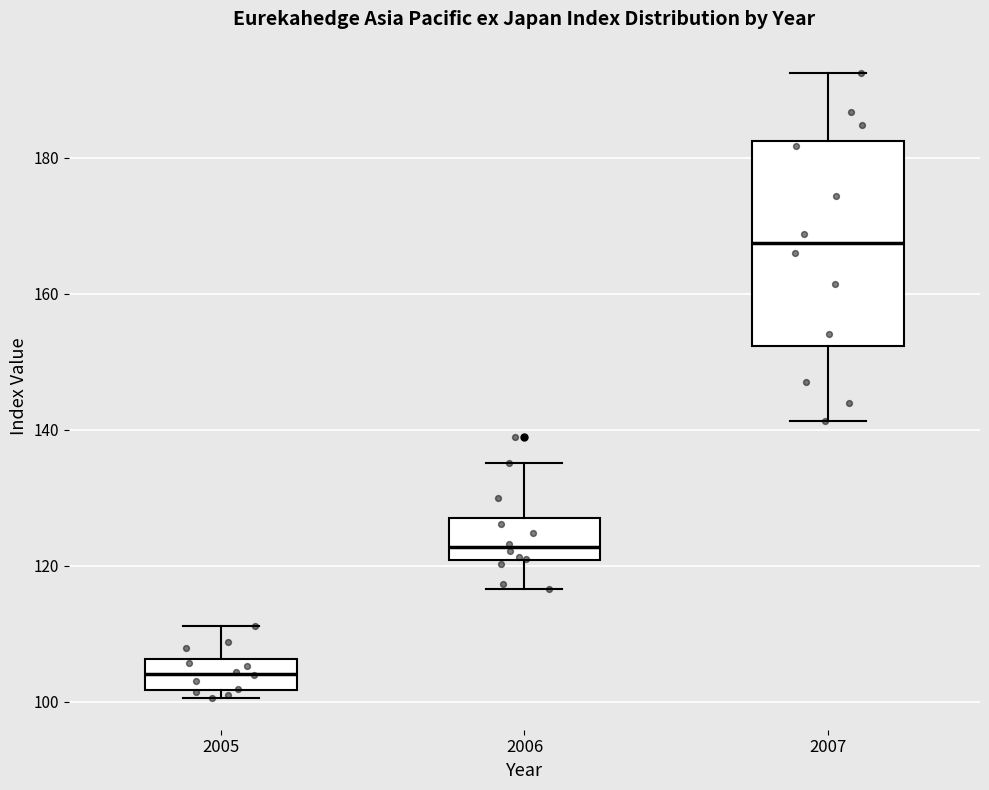

Comparing the boxes themselves (not the whiskers), which one is the tallest?

2007